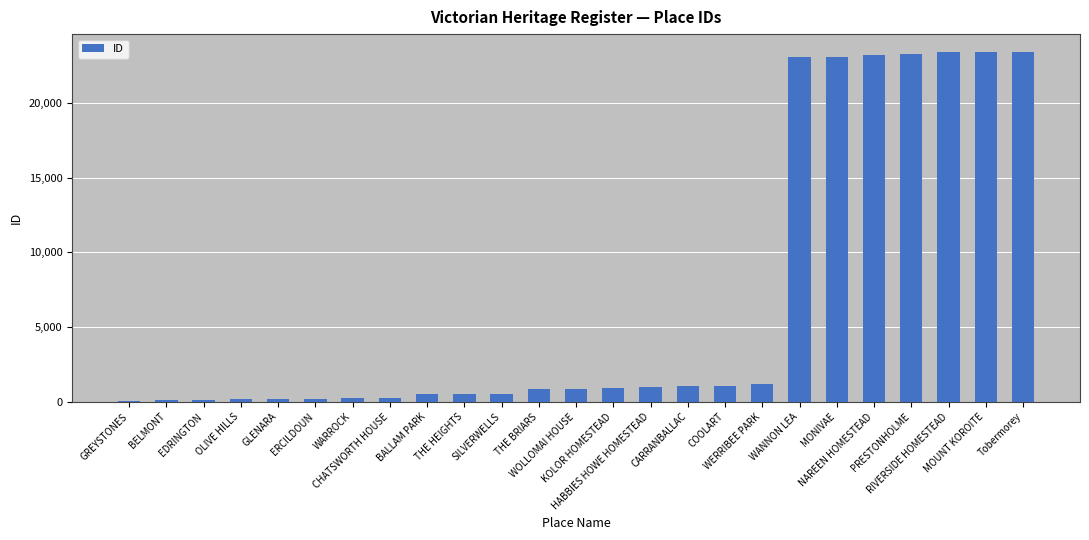

What is the approximate value at THE HEIGHTS, to the nearest 100?

500